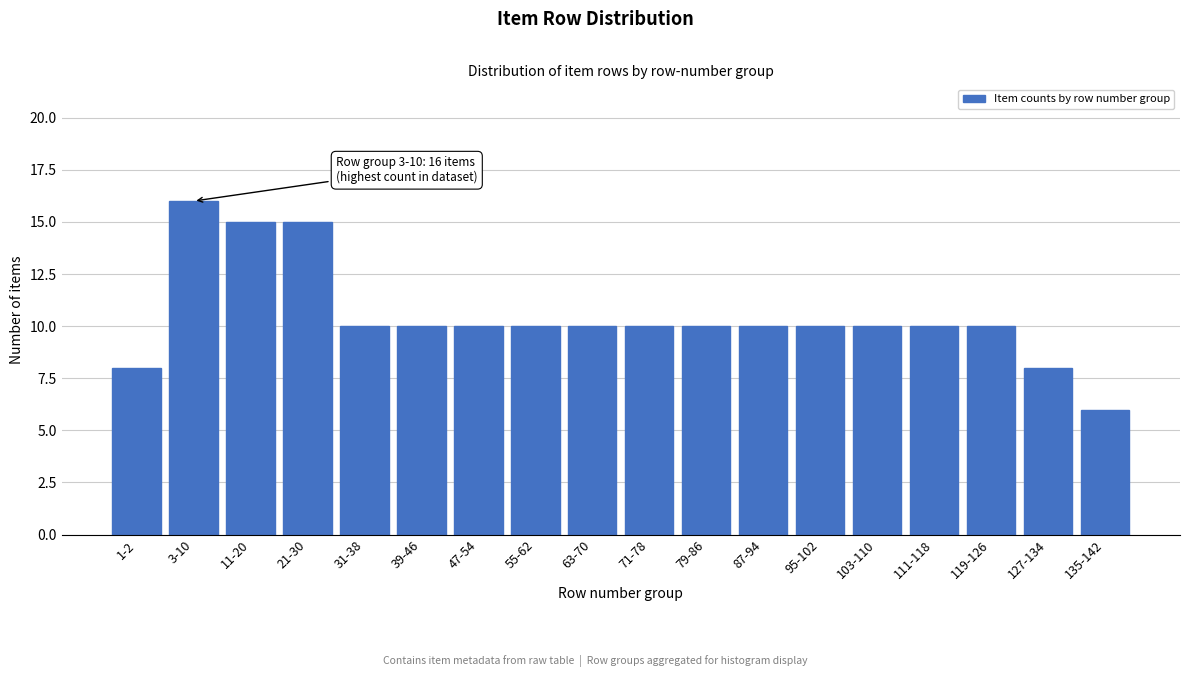

Reading right to left, what are all the values shown in this chart?

6	8	10	10	10	10	10	10	10	10	10	10	10	10	15	15	16	8